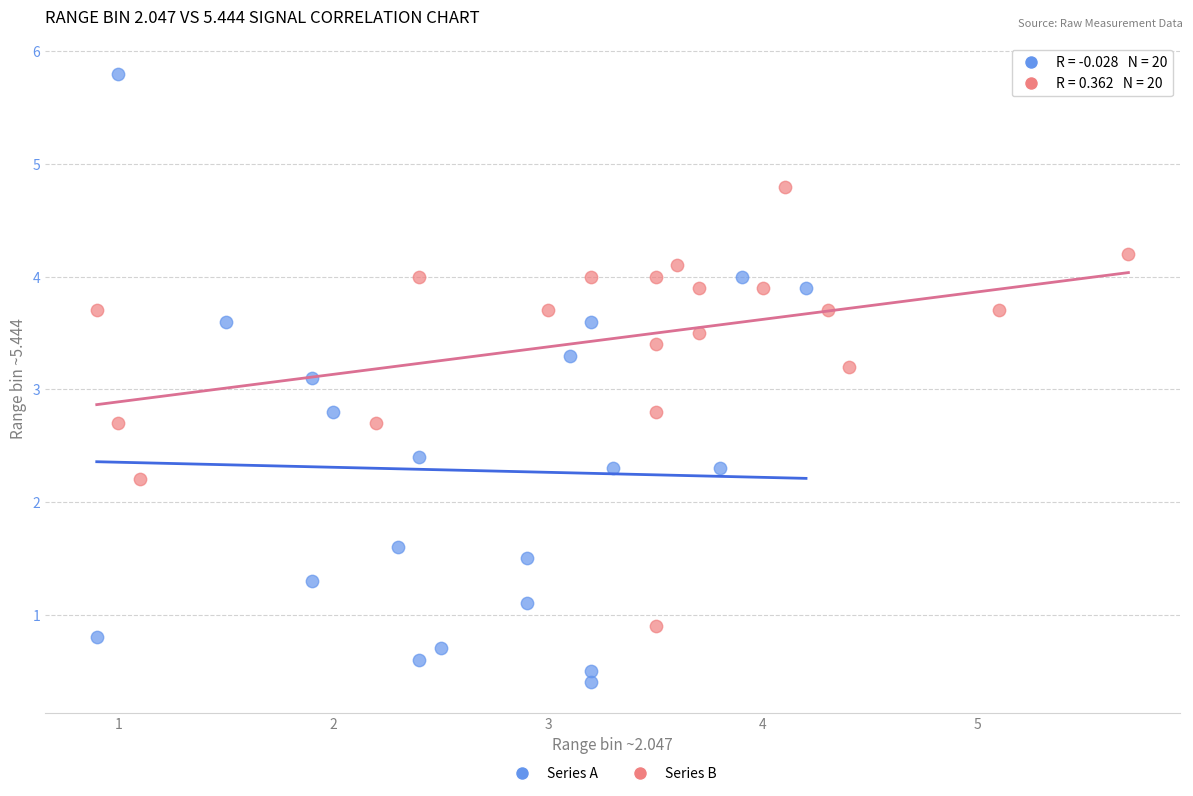

Which series has the largest Y range (max minus min)?

Series A